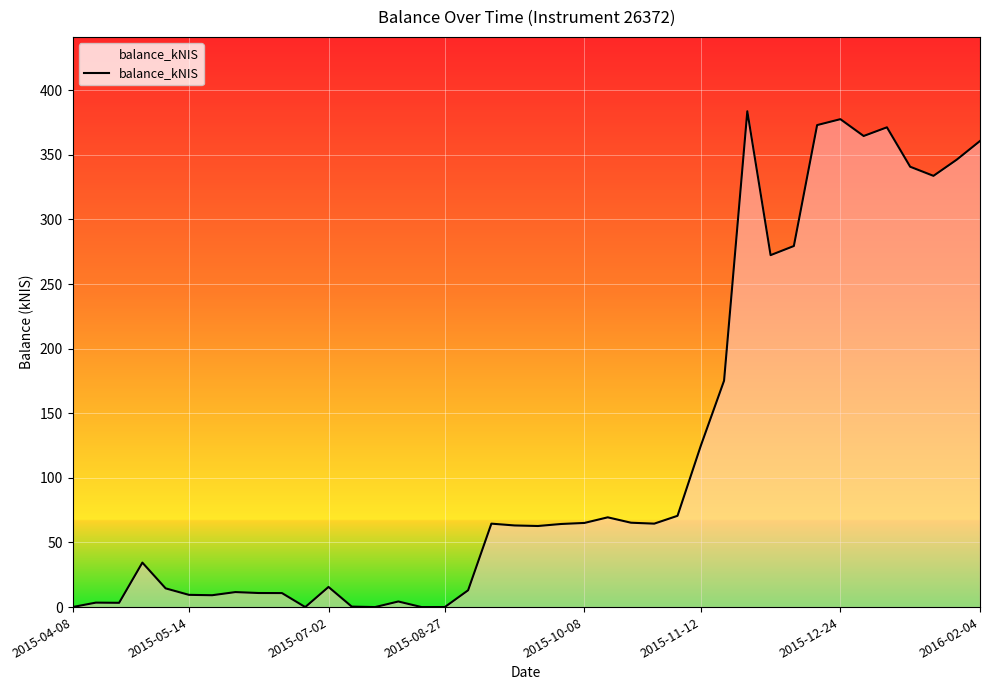

What is the difference between the maximum and minimum values?

383.7